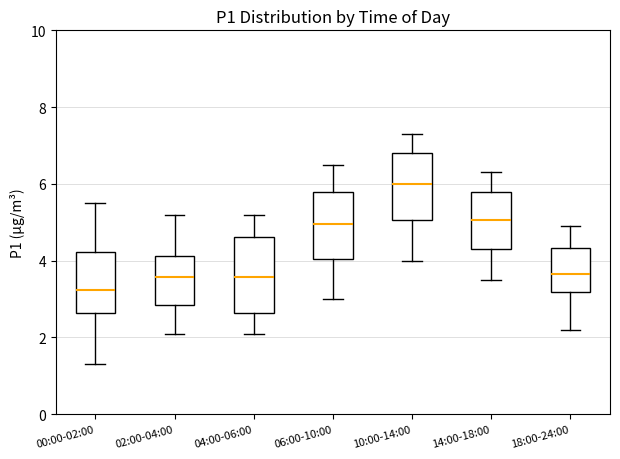

Reading left to right, read every box against the y-axis: the position of its median line, the range the box covers, and the ends of its whiskers. The values are not printed on the chart, so give them approximately, as read against the axis.

00:00-02:00: median 3.2, box 2.6 to 4.2, whiskers 1.4 to 5.6
02:00-04:00: median 3.6, box 2.8 to 4.2, whiskers 2.2 to 5.2
04:00-06:00: median 3.6, box 2.6 to 4.6, whiskers 2.2 to 5.2
06:00-10:00: median 5.0, box 4.0 to 5.8, whiskers 3.0 to 6.6
10:00-14:00: median 6.0, box 5.0 to 6.8, whiskers 4.0 to 7.4
14:00-18:00: median 5.0, box 4.4 to 5.8, whiskers 3.6 to 6.4
18:00-24:00: median 3.6, box 3.2 to 4.4, whiskers 2.2 to 5.0